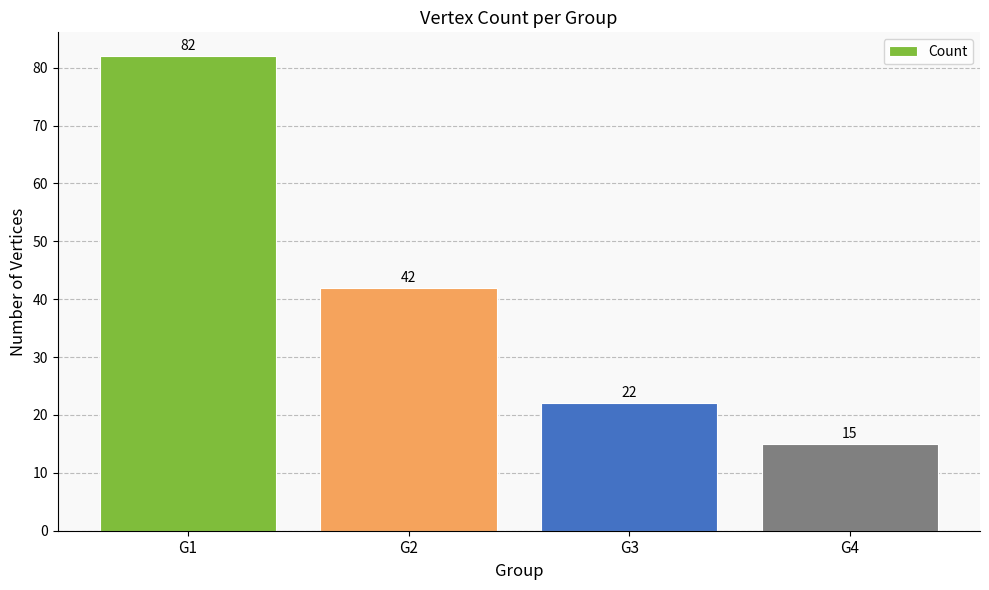

Reading left to right, extract all data points from this chart.

82	42	22	15